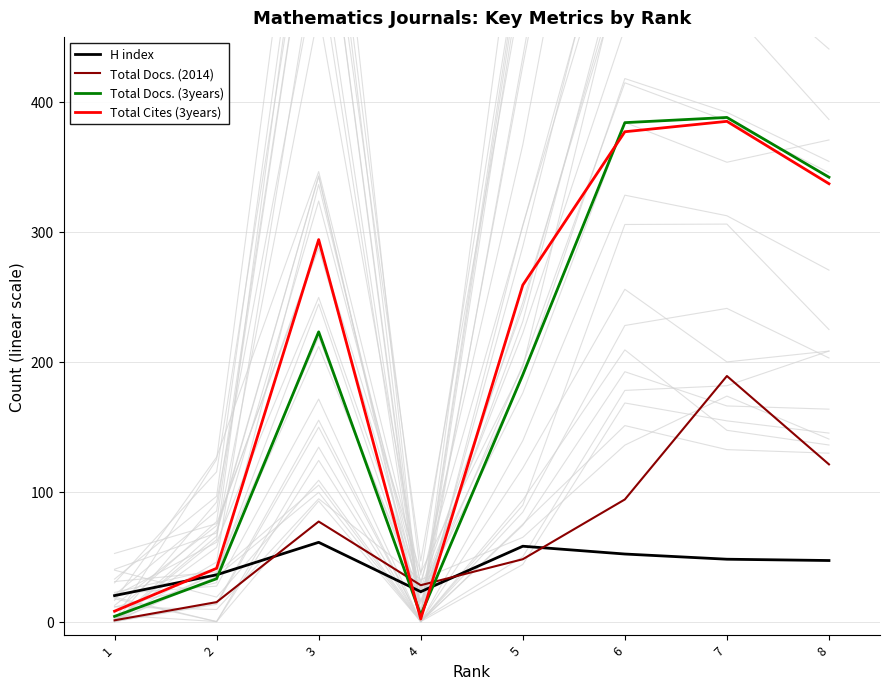

Where do H index and Total Docs. (2014) first cross each other?

2 and 3